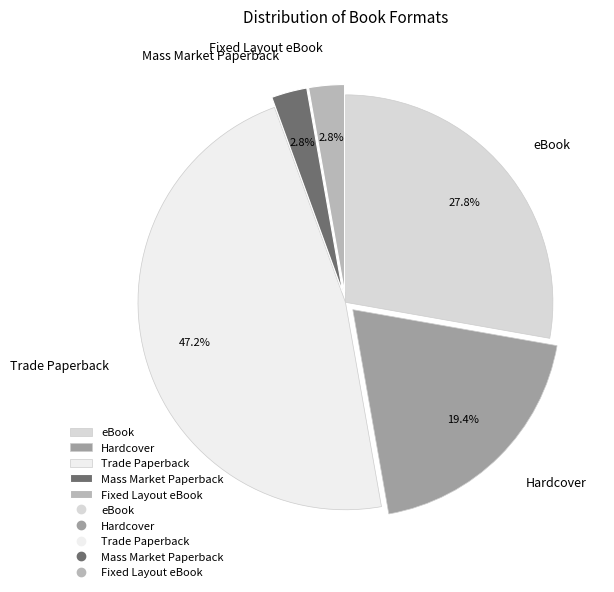

Is it true that Hardcover is 10% of the pie?

False